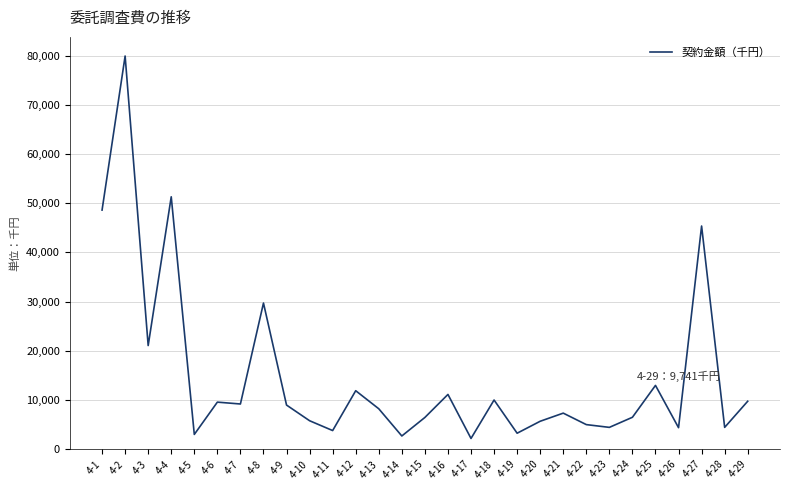

Which category has the highest value across all series?

4-2